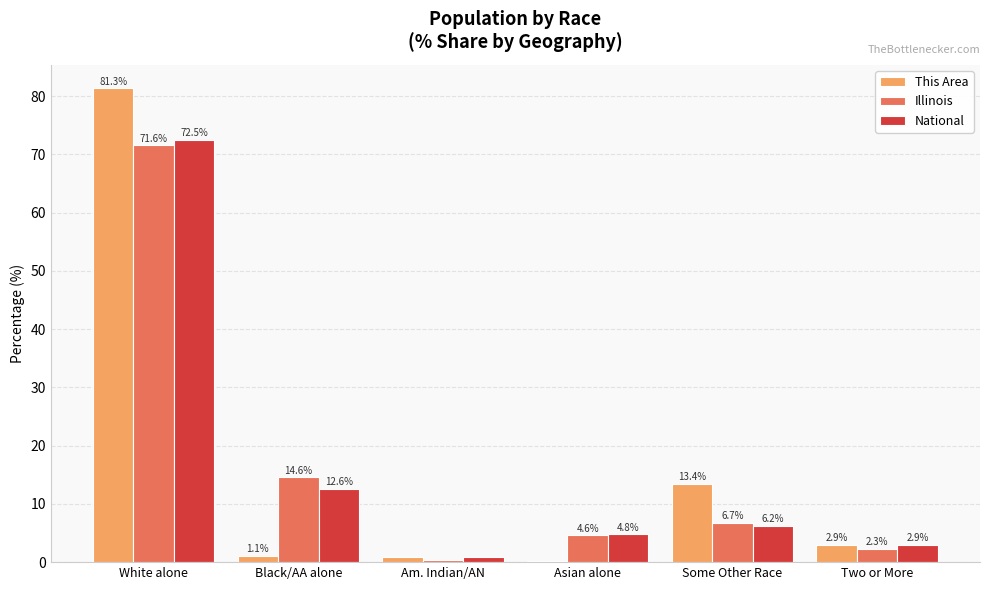

The Illinois series shows 6.7 at Some Other Race. True or false?

True